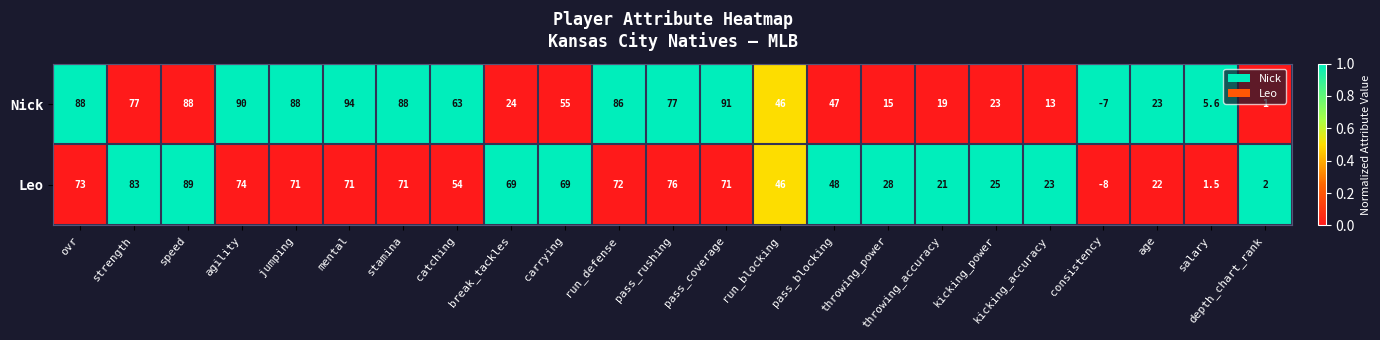

Rank the series by their maximum value, from lowest to highest.

Leo, Nick